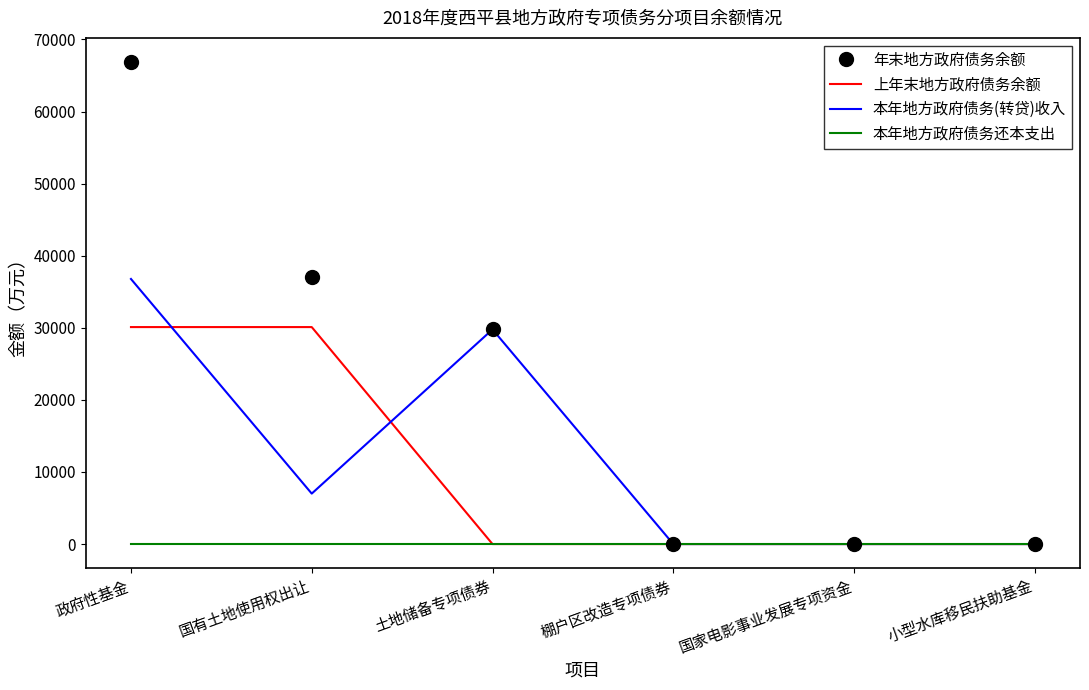

What is the difference between the maximum and minimum values in the 本年地方政府债务(转贷)收入 series?

36774